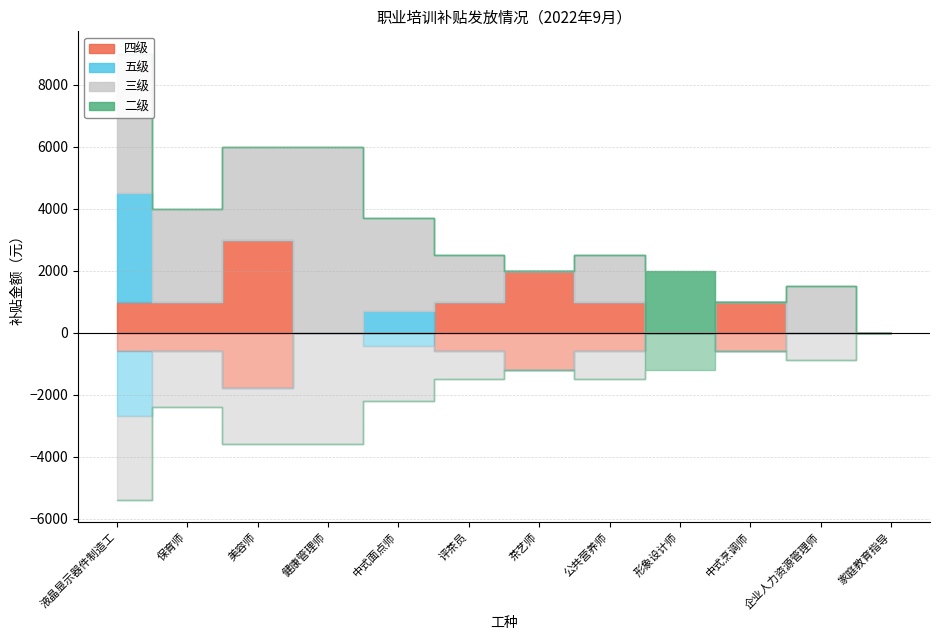

How many lines are shown in the chart?

4